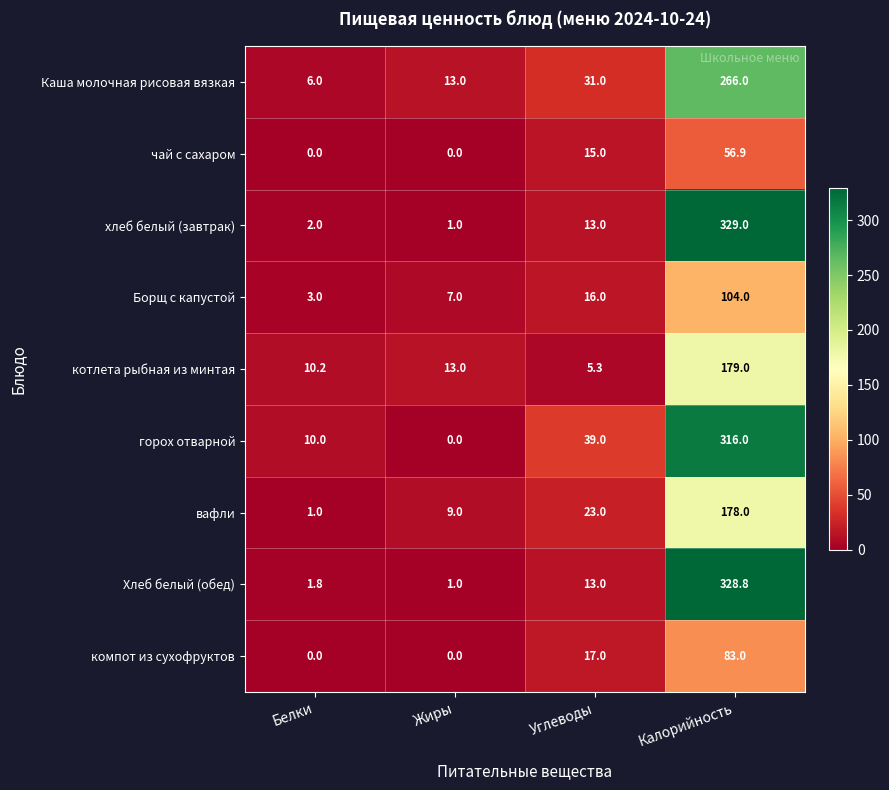

What is the highest value of the хлеб белый (завтрак) series?

329.0